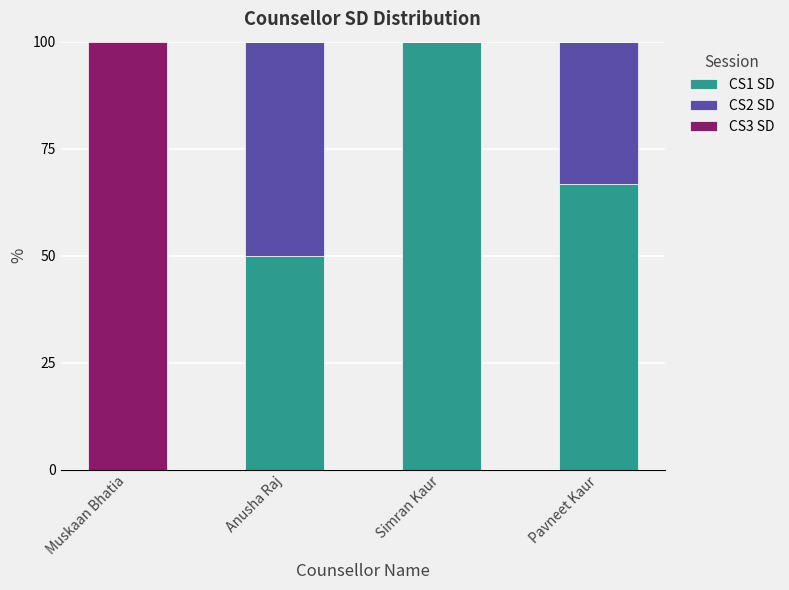

The CS1 SD series shows 100.0 at Simran Kaur. True or false?

True